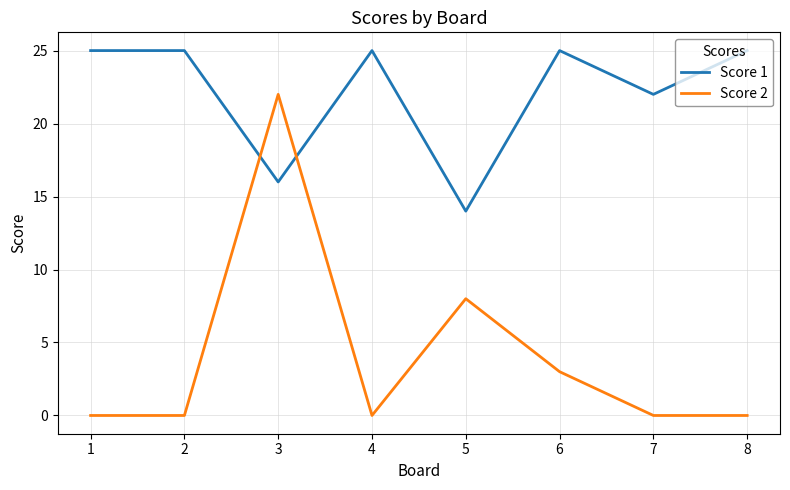

The Score 2 series shows 0 at 1. True or false?

True